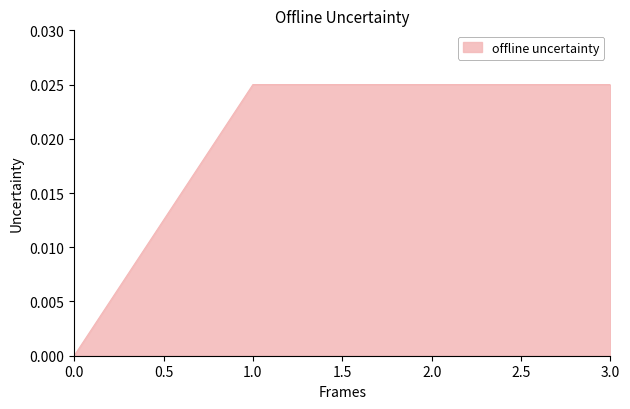

Is it true that the value at 3.0 is 0.0?

True